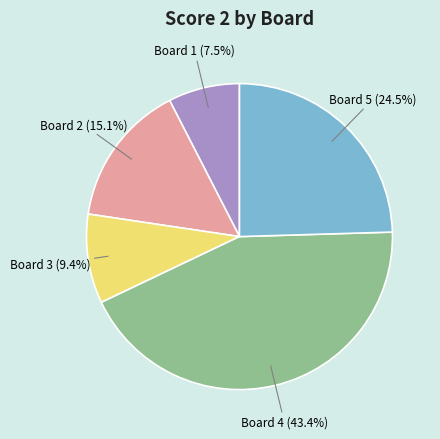

What percentage is the Board 4 slice, to the nearest percent?

43%